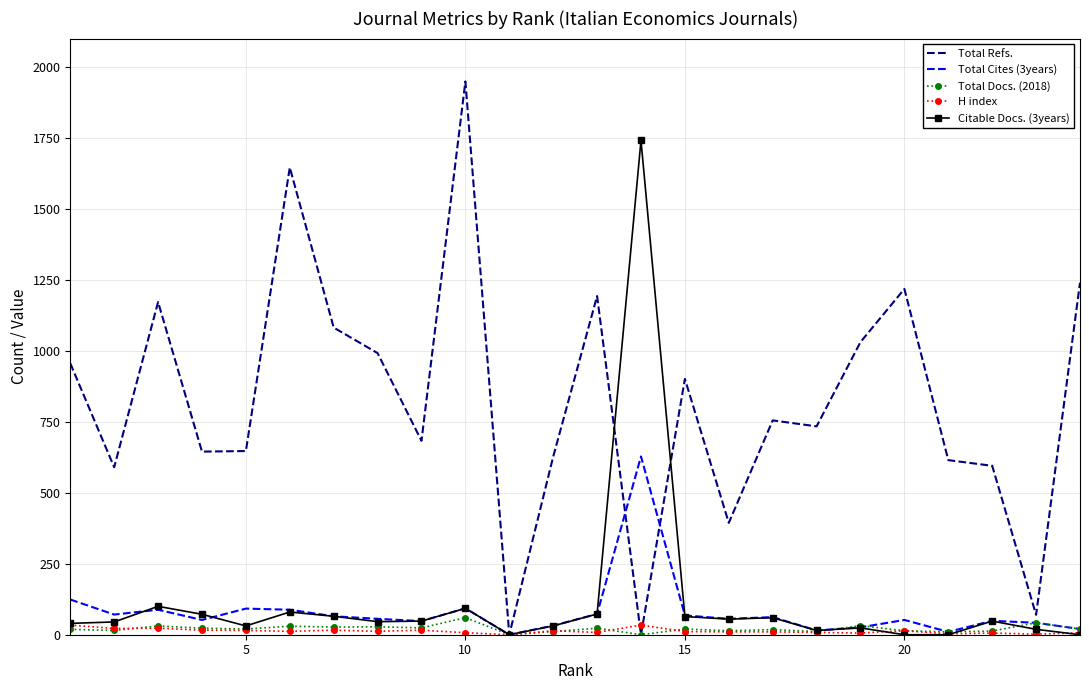

Which series has the largest total across all categories?

Total Refs.